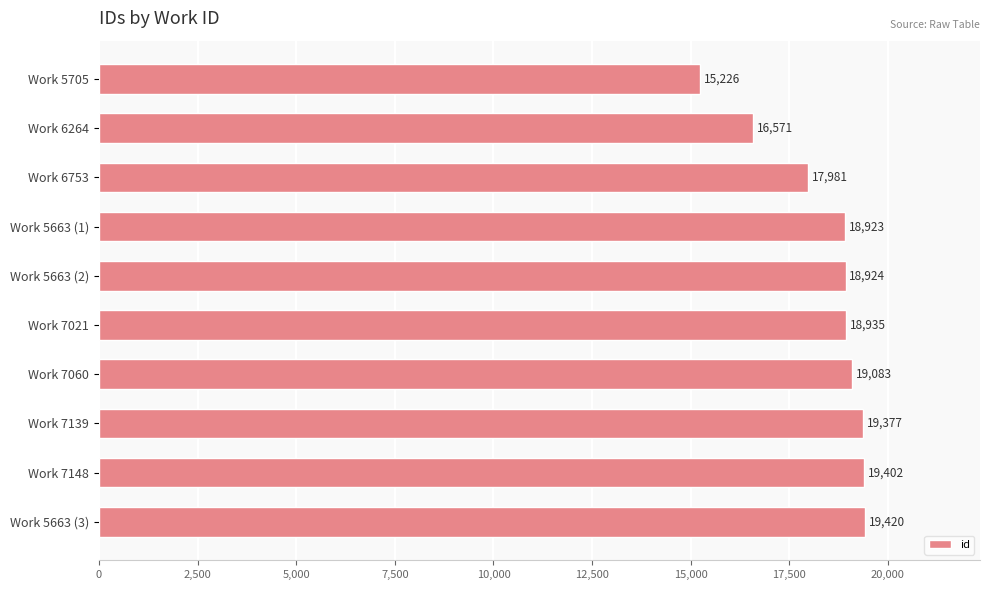

The value at Work 5663 (2) is 32217. True or false?

False